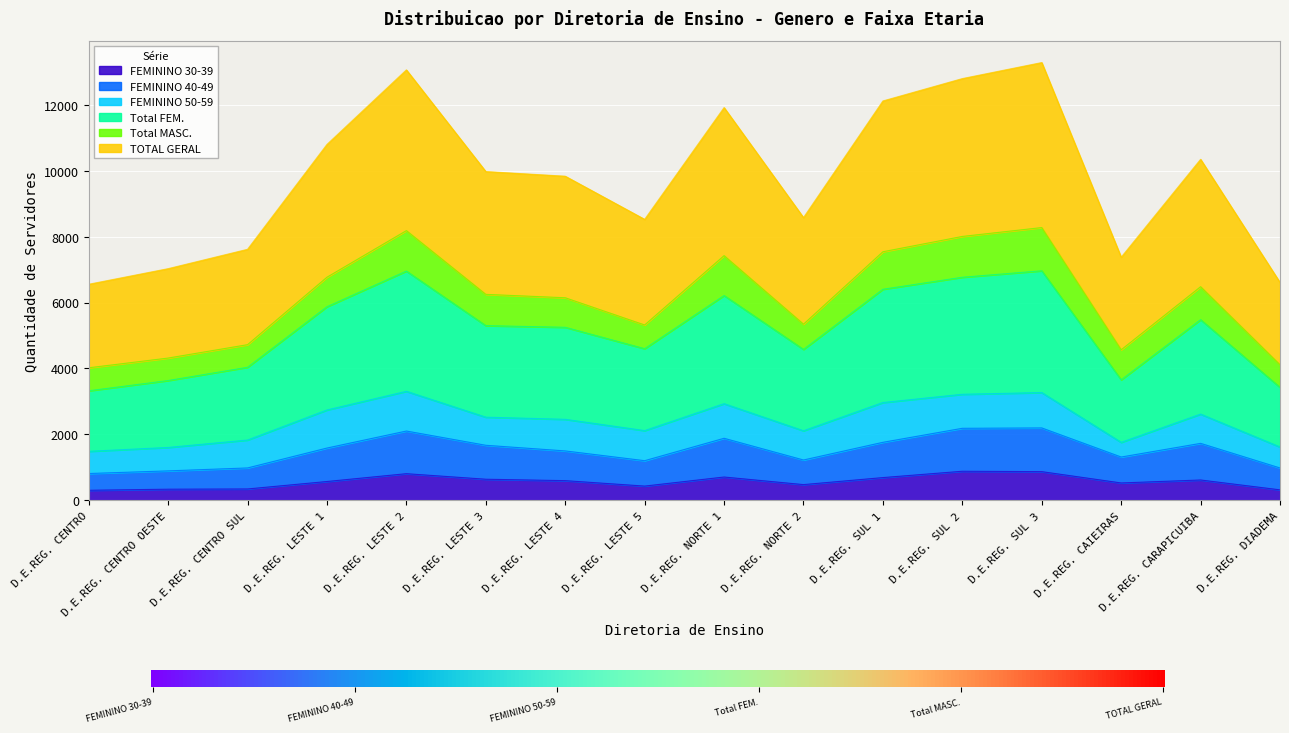

What position from the right is D.E.REG. NORTE 2?

7